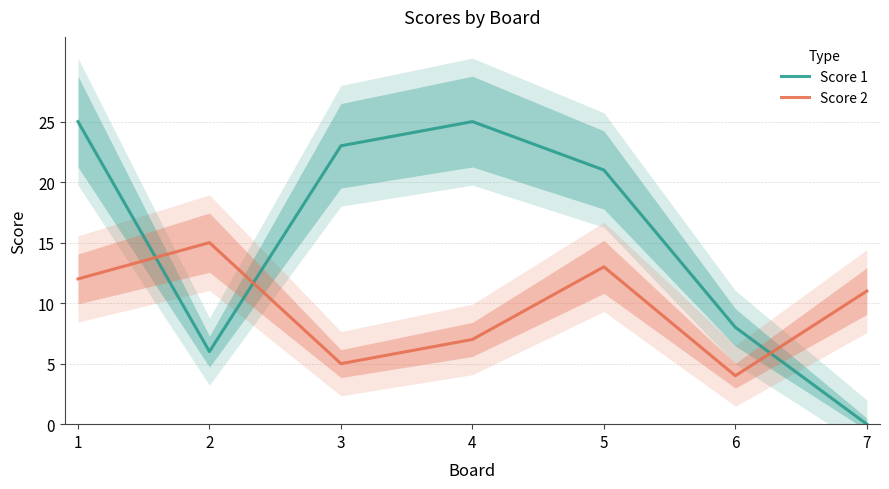

What is the value of the Score 1 point at the 4th from the left?

25